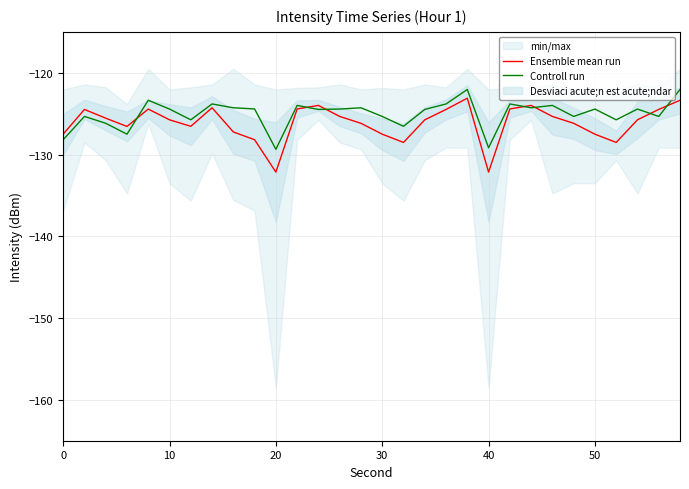

Rank the series by their average value, from highest to lowest.

Controll run, Ensemble mean run